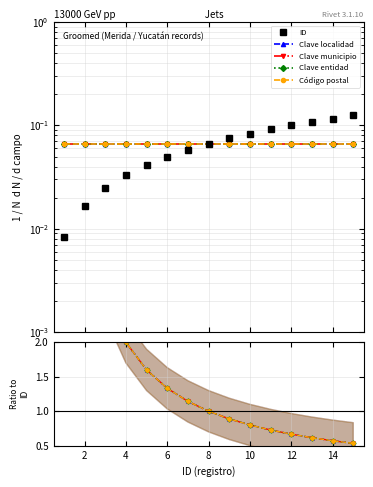

Reading left to right, what are all the values shown in this chart?

ID: 0.0	0.0	0.0	0.0	0.0	0.1	0.1	0.1	0.1	0.1	0.1	0.1	0.1	0.1	0.1
Clave localidad: 8.0	4.0	2.7	2.0	1.6	1.3	1.1	1.0	0.9	0.8	0.7	0.7	0.6	0.6	0.5
Clave municipio: 8.0	4.0	2.7	2.0	1.6	1.3	1.1	1.0	0.9	0.8	0.7	0.7	0.6	0.6	0.5
Clave entidad: 8.0	4.0	2.7	2.0	1.6	1.3	1.1	1.0	0.9	0.8	0.7	0.7	0.6	0.6	0.5
Código postal: 8.0	4.0	2.7	2.0	1.6	1.3	1.1	1.0	0.9	0.8	0.7	0.7	0.6	0.6	0.5